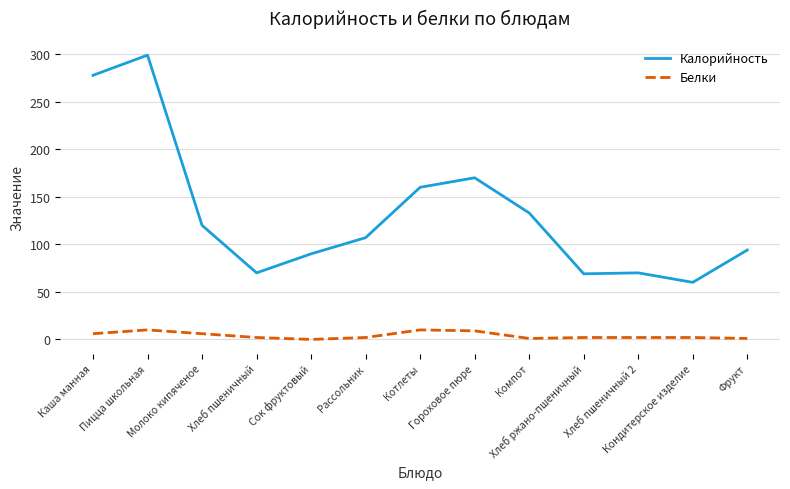

What is the maximum value for Калорийность?

299.0